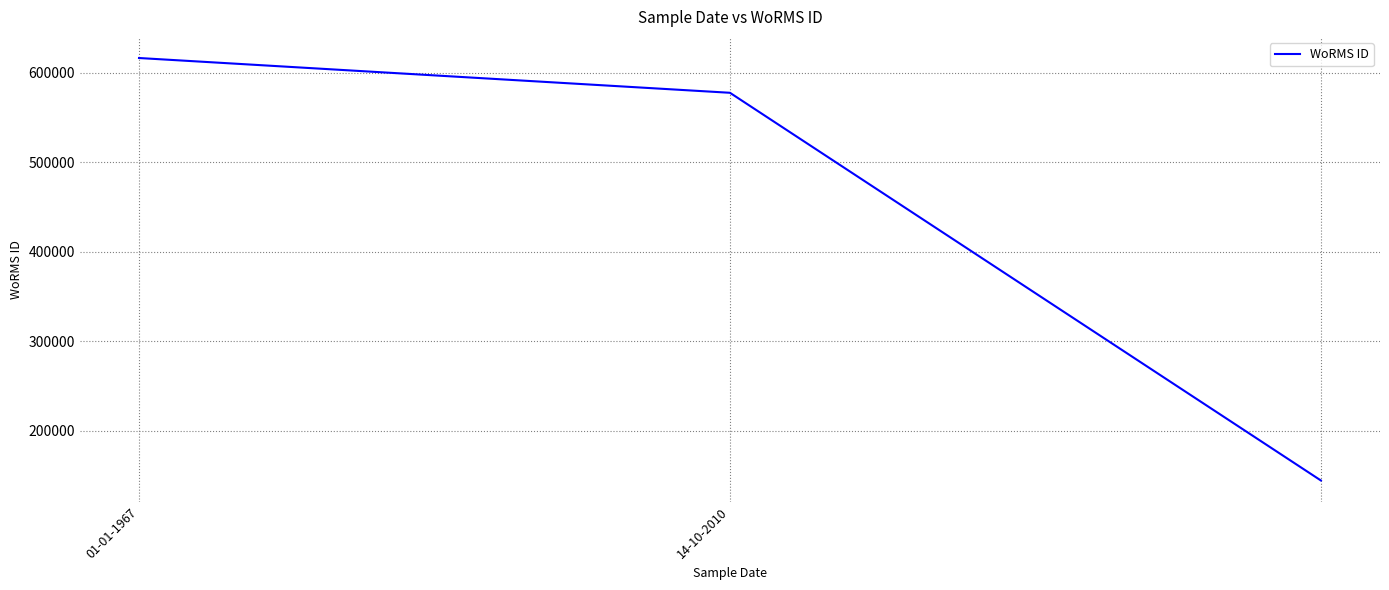

What is the greatest value displayed?

616606